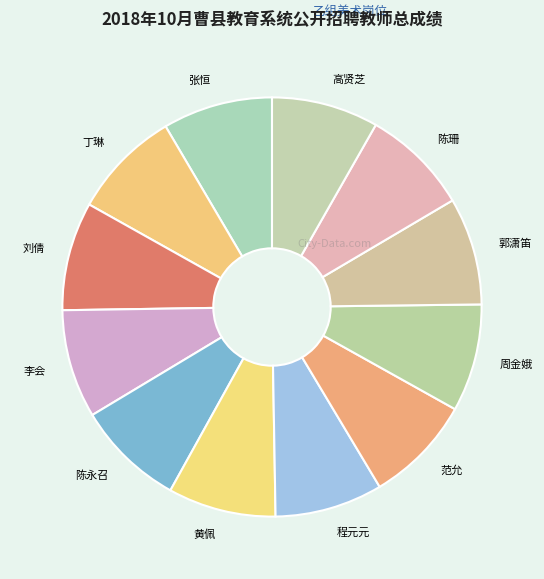

Approximately how many times larger is the value at 郭潇笛 compared to 程元元?

1.0